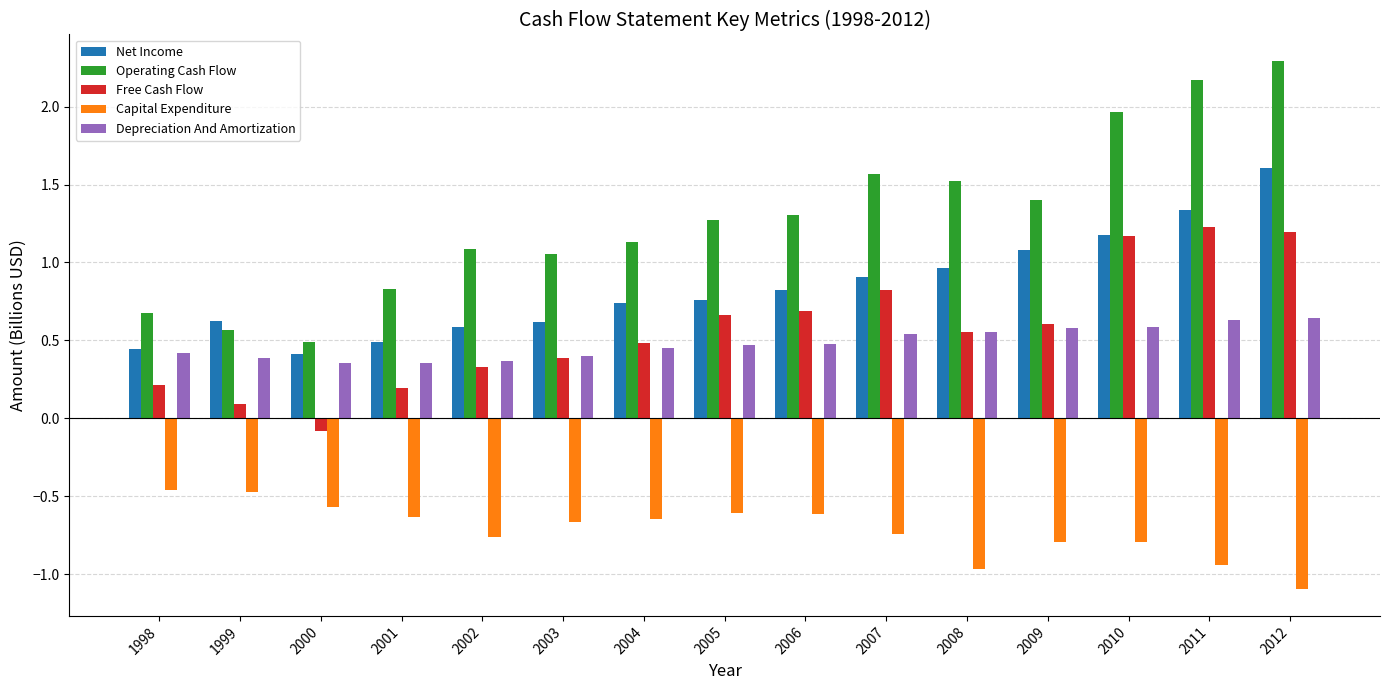

What is the sum of all Free Cash Flow values?

8.6